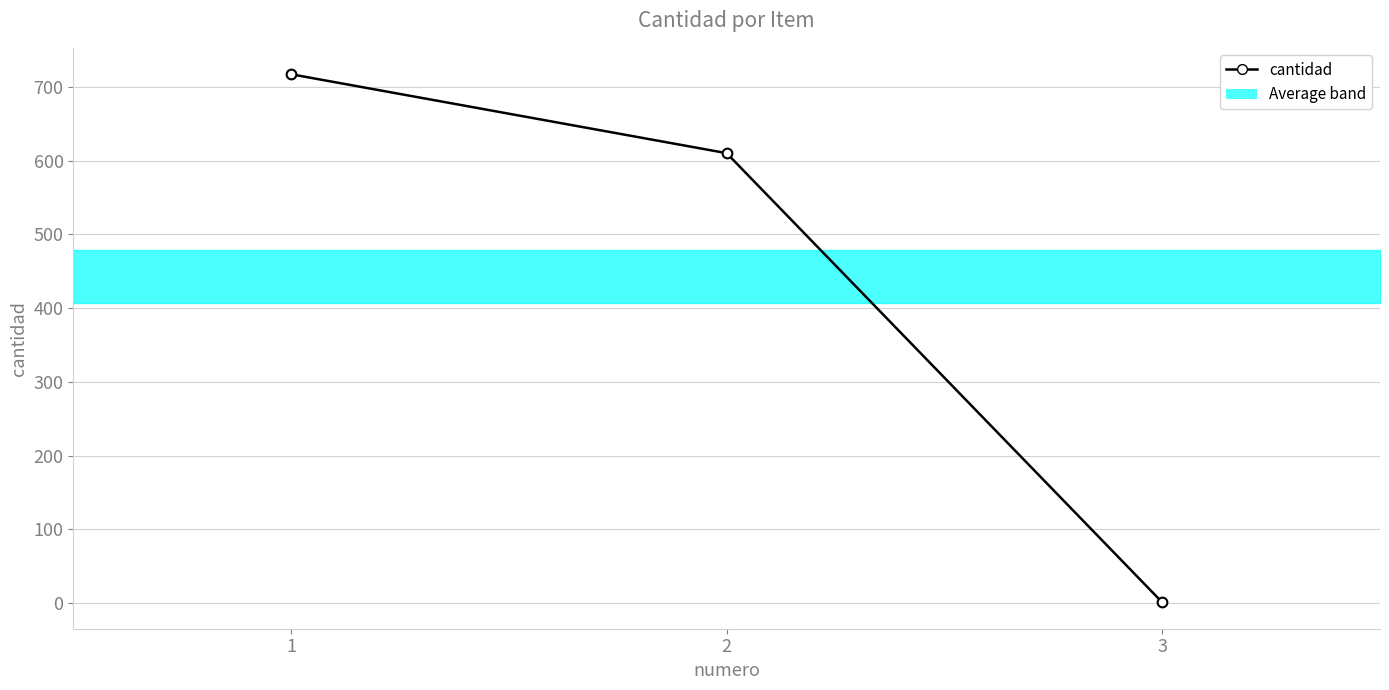

How many data points are above 610?

1